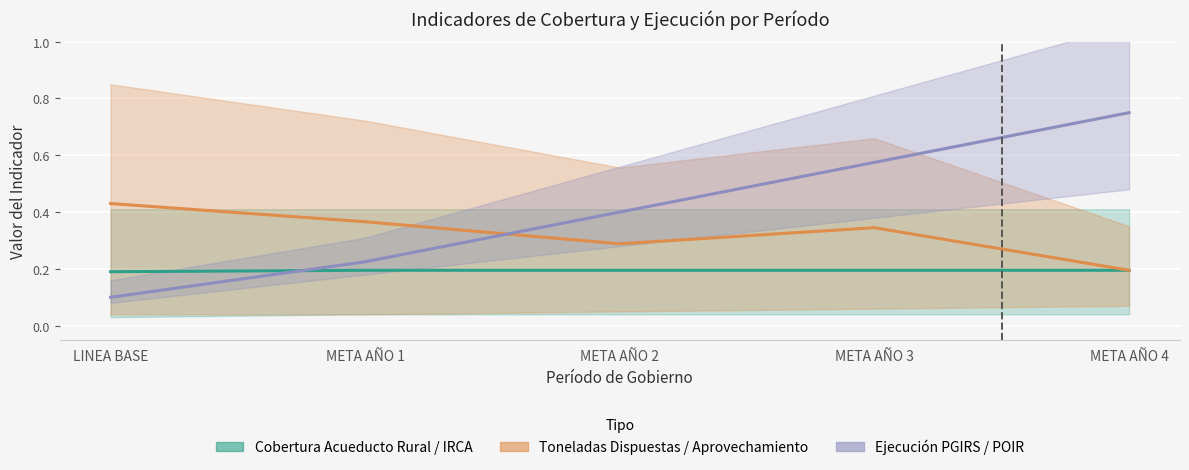

How many lines are shown in the chart?

3